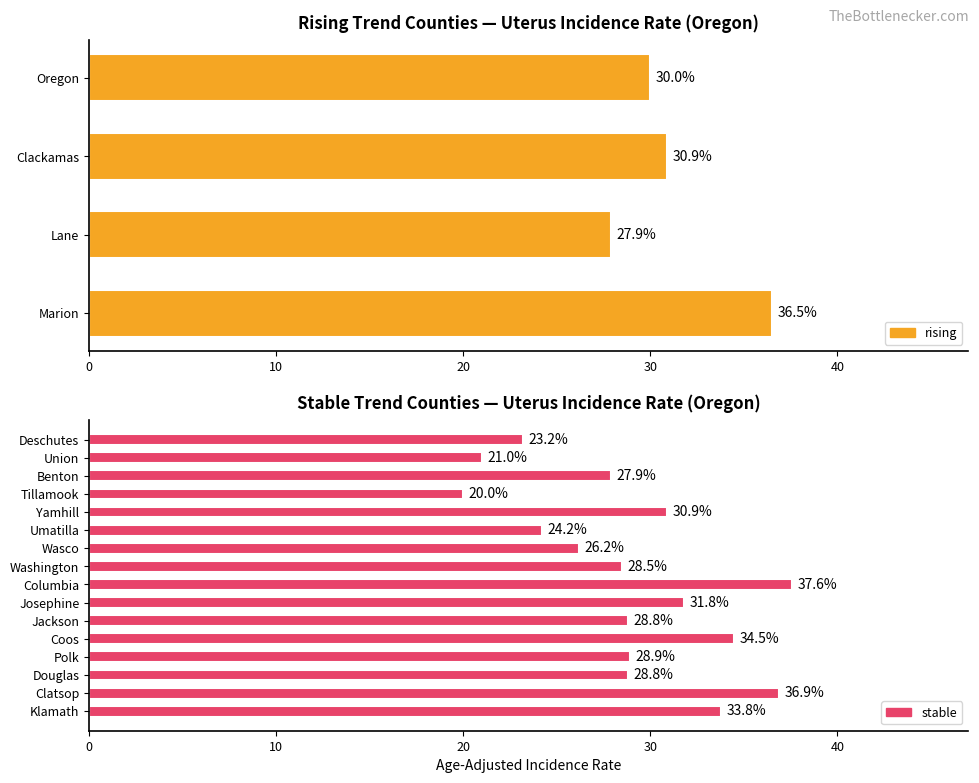

Rank the categories by value from lowest to highest.

Tillamook, Union, Deschutes, Umatilla, Wasco, Benton, Lane, Washington, Jackson, Douglas, Polk, Oregon, Yamhill, Clackamas, Josephine, Klamath, Coos, Marion, Clatsop, Columbia